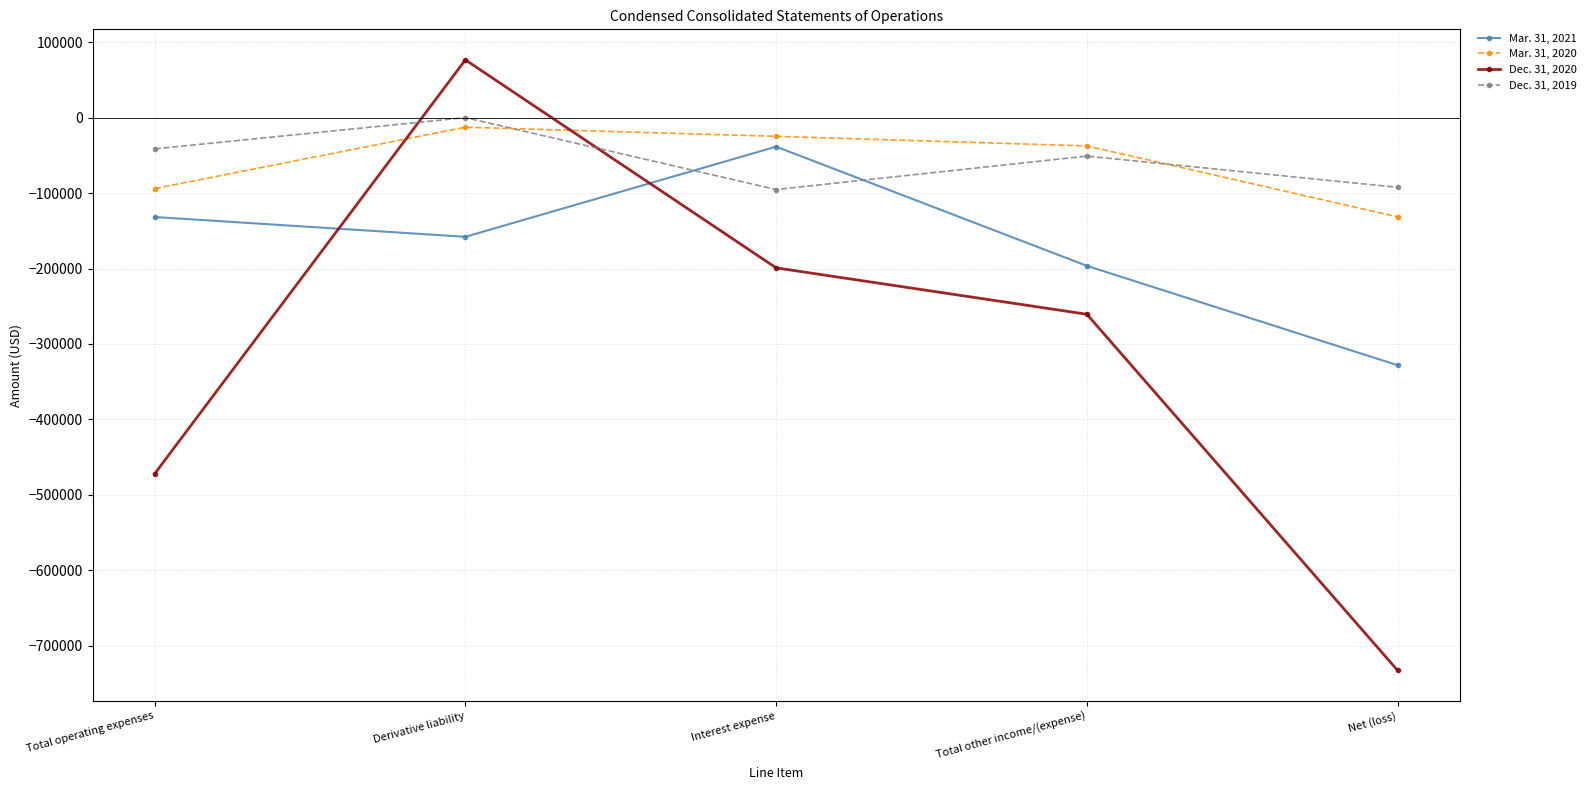

Where does the Dec. 31, 2020 series first go above -260579?

Derivative liability